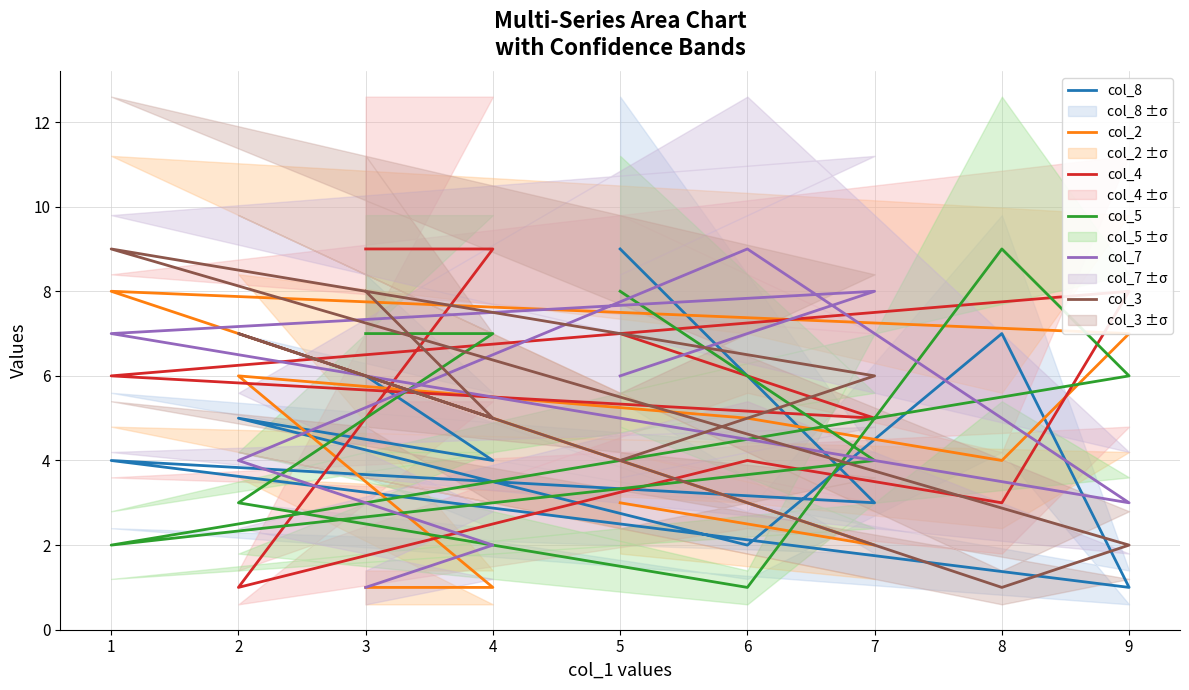

What is the average value of the col_3 series?

5